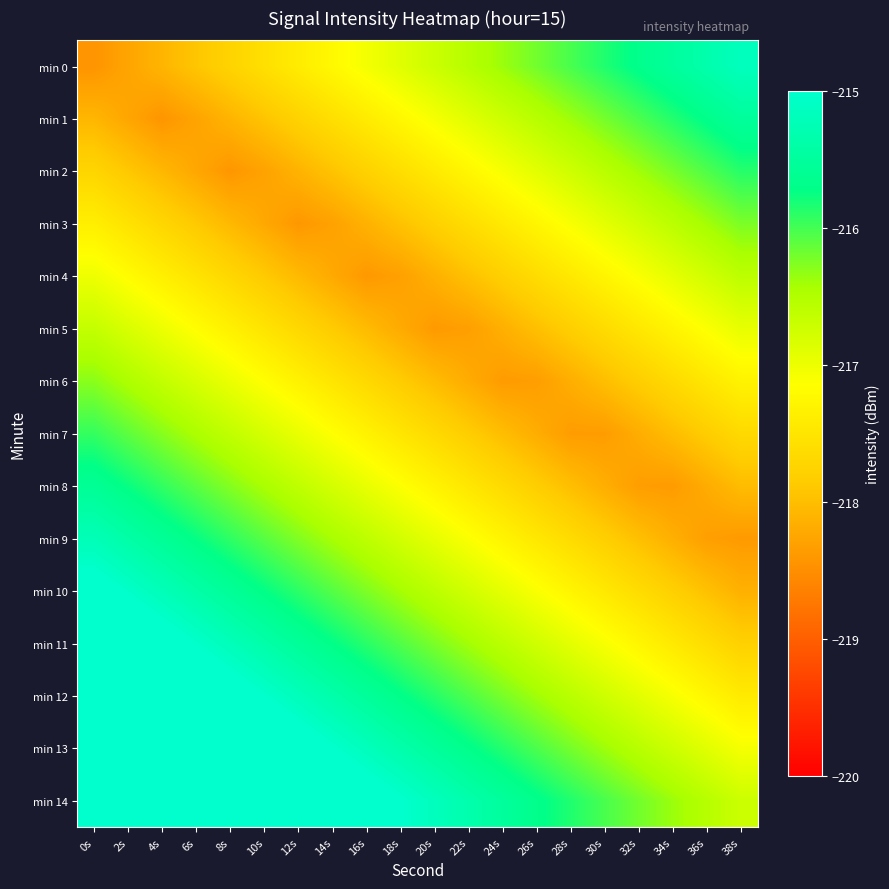

Reading right to left, extract all data points from this chart.

min 0: 38s=-215.2	36s=-215.3	34s=-215.5	32s=-215.7	30s=-215.8	28s=-216.0	26s=-216.2	24s=-216.4	22s=-216.5	20s=-216.7	18s=-216.9	16s=-217.1	14s=-217.2	12s=-217.4	10s=-217.6	8s=-217.7	6s=-217.9	4s=-218.1	2s=-218.3	0s=-218.4
min 1: 38s=-215.5	36s=-215.7	34s=-215.9	32s=-216.0	30s=-216.2	28s=-216.4	26s=-216.6	24s=-216.7	22s=-216.9	20s=-217.1	18s=-217.2	16s=-217.4	14s=-217.6	12s=-217.8	10s=-217.9	8s=-218.1	6s=-218.3	4s=-218.4	2s=-218.3	0s=-218.1
min 2: 38s=-215.9	36s=-216.0	34s=-216.2	32s=-216.4	30s=-216.6	28s=-216.7	26s=-216.9	24s=-217.1	22s=-217.3	20s=-217.4	18s=-217.6	16s=-217.8	14s=-217.9	12s=-218.1	10s=-218.3	8s=-218.4	6s=-218.2	4s=-218.1	2s=-217.9	0s=-217.7
min 3: 38s=-216.2	36s=-216.4	34s=-216.6	32s=-216.7	30s=-216.9	28s=-217.1	26s=-217.3	24s=-217.4	22s=-217.6	20s=-217.8	18s=-218.0	16s=-218.1	14s=-218.3	12s=-218.4	10s=-218.2	8s=-218.1	6s=-217.9	4s=-217.7	2s=-217.5	0s=-217.4
min 4: 38s=-216.6	36s=-216.8	34s=-216.9	32s=-217.1	30s=-217.3	28s=-217.4	26s=-217.6	24s=-217.8	22s=-218.0	20s=-218.1	18s=-218.3	16s=-218.4	14s=-218.2	12s=-218.0	10s=-217.9	8s=-217.7	6s=-217.5	4s=-217.4	2s=-217.2	0s=-217.0
min 5: 38s=-216.9	36s=-217.1	34s=-217.3	32s=-217.5	30s=-217.6	28s=-217.8	26s=-218.0	24s=-218.2	22s=-218.3	20s=-218.4	18s=-218.2	16s=-218.0	14s=-217.9	12s=-217.7	10s=-217.5	8s=-217.3	6s=-217.2	4s=-217.0	2s=-216.8	0s=-216.6
min 6: 38s=-217.3	36s=-217.5	34s=-217.6	32s=-217.8	30s=-218.0	28s=-218.2	26s=-218.3	24s=-218.4	22s=-218.2	20s=-218.0	18s=-217.8	16s=-217.7	14s=-217.5	12s=-217.3	10s=-217.2	8s=-217.0	6s=-216.8	4s=-216.6	2s=-216.5	0s=-216.3
min 7: 38s=-217.7	36s=-217.8	34s=-218.0	32s=-218.2	30s=-218.3	28s=-218.3	26s=-218.2	24s=-218.0	22s=-217.8	20s=-217.7	18s=-217.5	16s=-217.3	14s=-217.1	12s=-217.0	10s=-216.8	8s=-216.6	6s=-216.5	4s=-216.3	2s=-216.1	0s=-215.9
min 8: 38s=-218.0	36s=-218.2	34s=-218.4	32s=-218.3	30s=-218.2	28s=-218.0	26s=-217.8	24s=-217.6	22s=-217.5	20s=-217.3	18s=-217.1	16s=-217.0	14s=-216.8	12s=-216.6	10s=-216.4	8s=-216.3	6s=-216.1	4s=-215.9	2s=-215.8	0s=-215.6
min 9: 38s=-218.4	36s=-218.3	34s=-218.2	32s=-218.0	30s=-217.8	28s=-217.6	26s=-217.5	24s=-217.3	22s=-217.1	20s=-216.9	18s=-216.8	16s=-216.6	14s=-216.4	12s=-216.3	10s=-216.1	8s=-215.9	6s=-215.7	4s=-215.6	2s=-215.4	0s=-215.2
min 10: 38s=-218.1	36s=-218.0	34s=-217.8	32s=-217.6	30s=-217.4	28s=-217.3	26s=-217.1	24s=-216.9	22s=-216.8	20s=-216.6	18s=-216.4	16s=-216.2	14s=-216.1	12s=-215.9	10s=-215.7	8s=-215.6	6s=-215.4	4s=-215.2	2s=-215.0	0s=-214.9
min 11: 38s=-217.8	36s=-217.6	34s=-217.4	32s=-217.3	30s=-217.1	28s=-216.9	26s=-216.7	24s=-216.6	22s=-216.4	20s=-216.2	18s=-216.1	16s=-215.9	14s=-215.7	12s=-215.5	10s=-215.4	8s=-215.2	6s=-215.0	4s=-214.9	2s=-214.7	0s=-214.5
min 12: 38s=-217.4	36s=-217.3	34s=-217.1	32s=-216.9	30s=-216.7	28s=-216.6	26s=-216.4	24s=-216.2	22s=-216.0	20s=-215.9	18s=-215.7	16s=-215.5	14s=-215.4	12s=-215.2	10s=-215.0	8s=-214.8	6s=-214.7	4s=-214.5	2s=-214.3	0s=-214.1
min 13: 38s=-217.1	36s=-216.9	34s=-216.7	32s=-216.6	30s=-216.4	28s=-216.2	26s=-216.0	24s=-215.9	22s=-215.7	20s=-215.5	18s=-215.3	16s=-215.2	14s=-215.0	12s=-214.8	10s=-214.7	8s=-214.5	6s=-214.3	4s=-214.1	2s=-214.0	0s=-213.8
min 14: 38s=-216.7	36s=-216.5	34s=-216.4	32s=-216.2	30s=-216.0	28s=-215.8	26s=-215.7	24s=-215.5	22s=-215.3	20s=-215.2	18s=-215.0	16s=-214.8	14s=-214.6	12s=-214.5	10s=-214.3	8s=-214.1	6s=-214.0	4s=-213.8	2s=-213.6	0s=-213.4